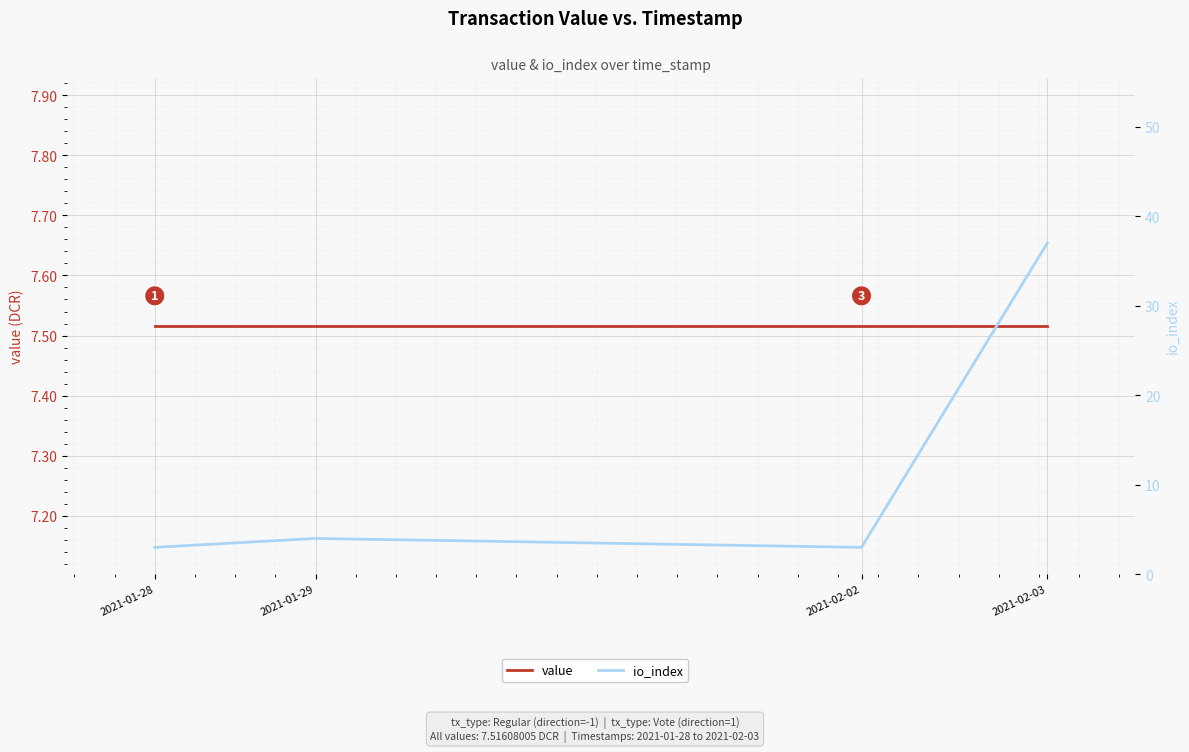

Is it true that io_index equals 37.0 at 2021-02-03?

True